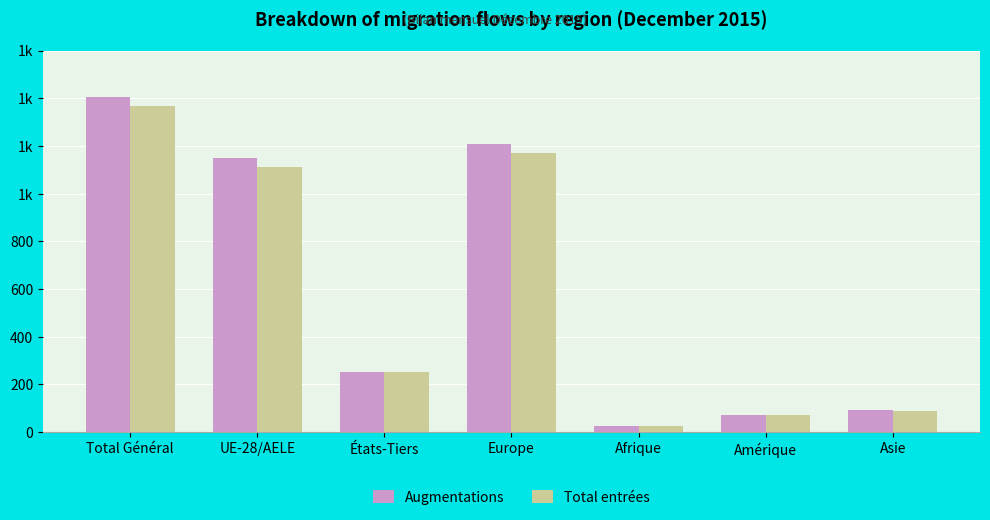

At Amérique, list the series in order from smallest to largest.

Augmentations, Total entrées